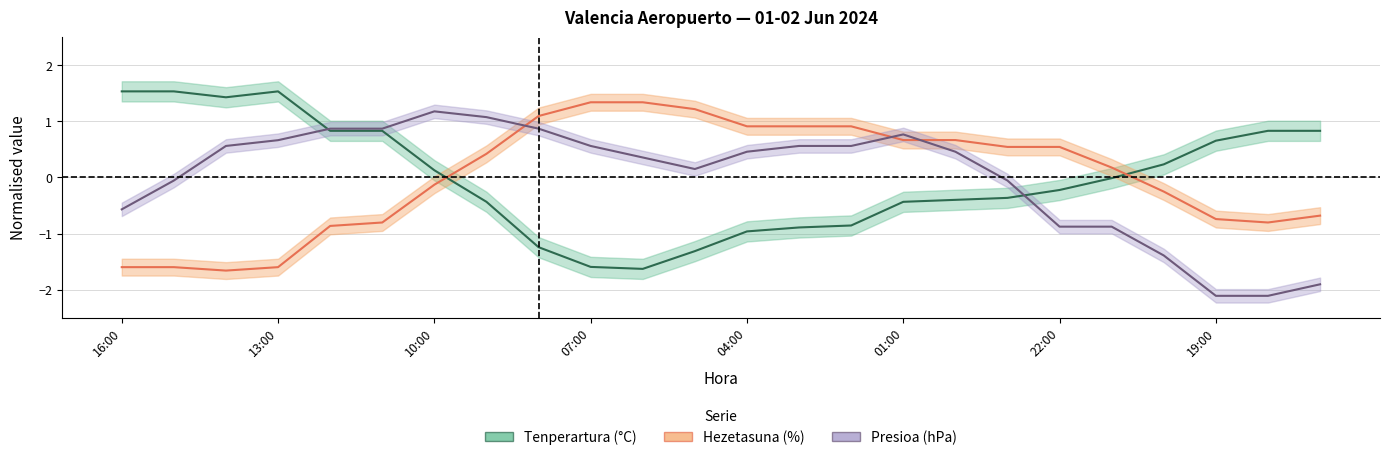

What are all the series names shown in the legend?

Tenperartura (C), Hezetasuna (%), Presioa (hPa)